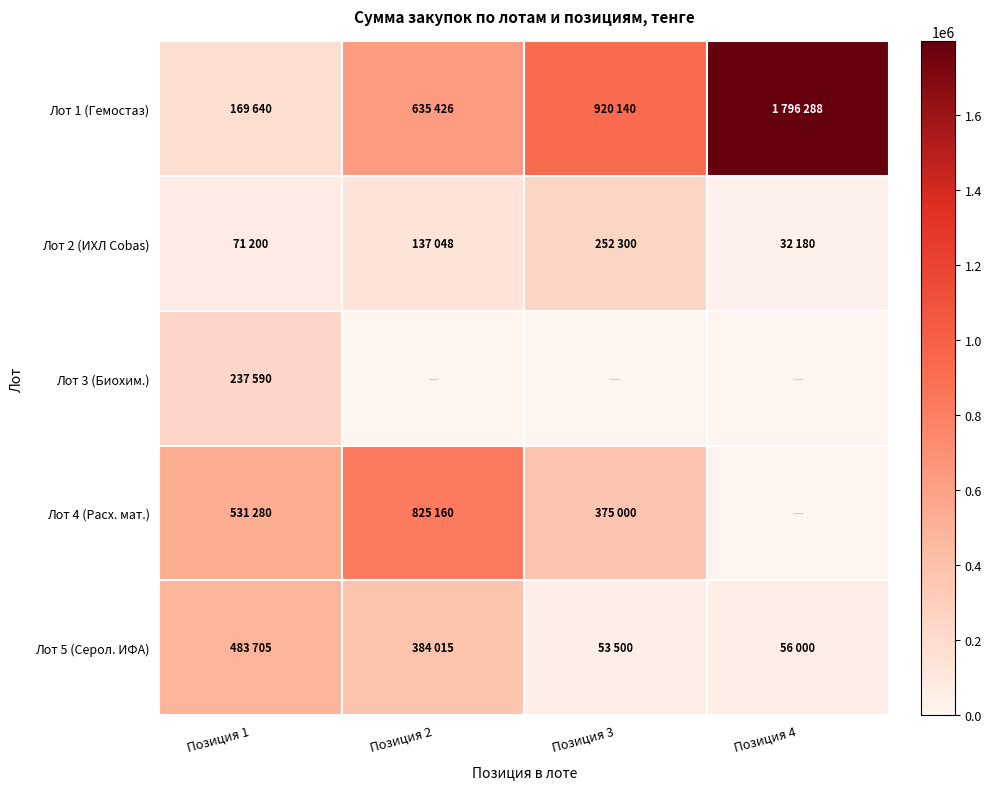

Rank the series at Позиция 3 from highest to lowest value.

Лот 1 (Гемостаз), Лот 4 (Расх. мат.), Лот 2 (ИХЛ Cobas), Лот 5 (Серол. ИФА), Лот 3 (Биохим.)